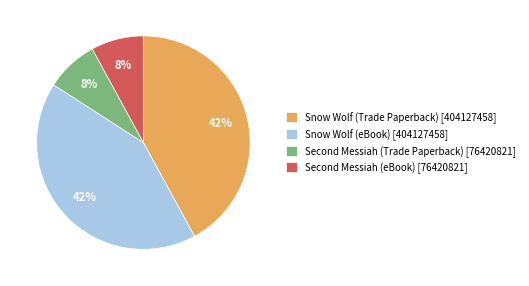

Is there a majority slice in this chart?

No